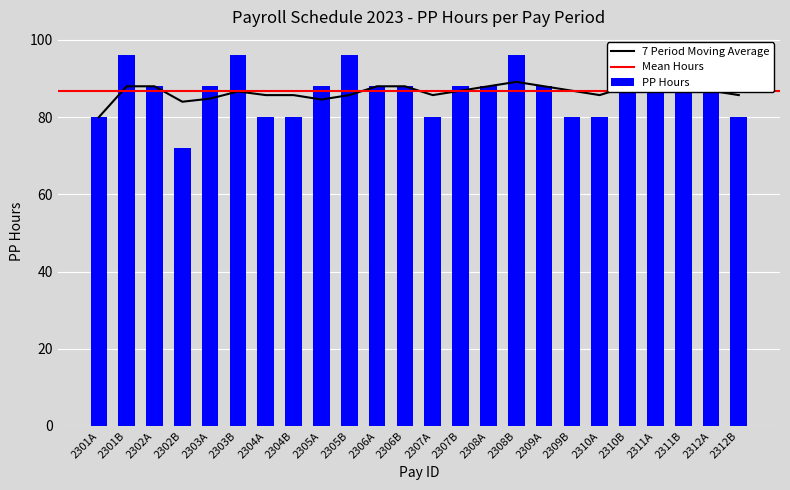

True or false: the data shows 88 at 2311B.

True